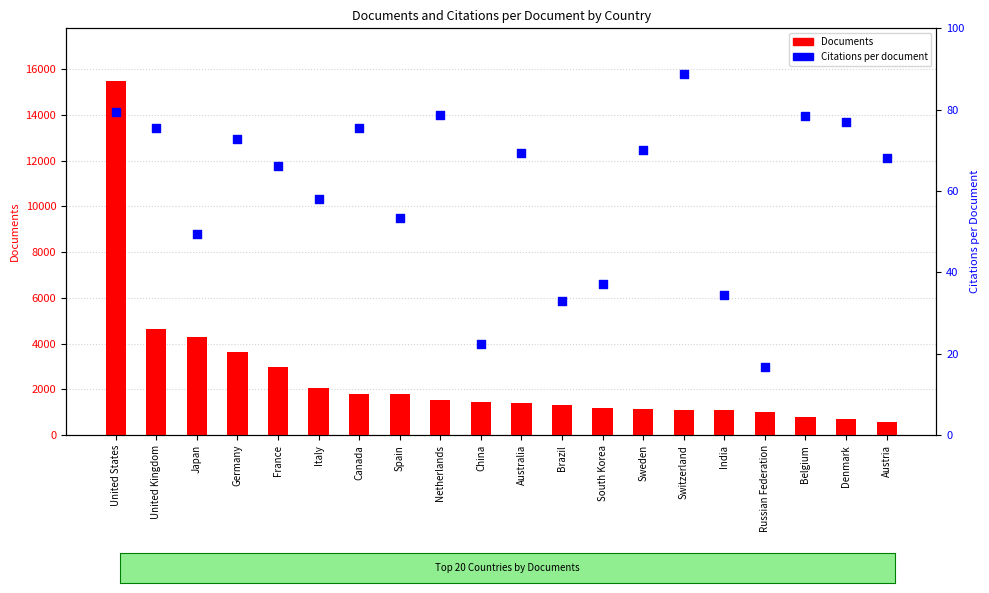

Which series contains the highest Y value?

Documents